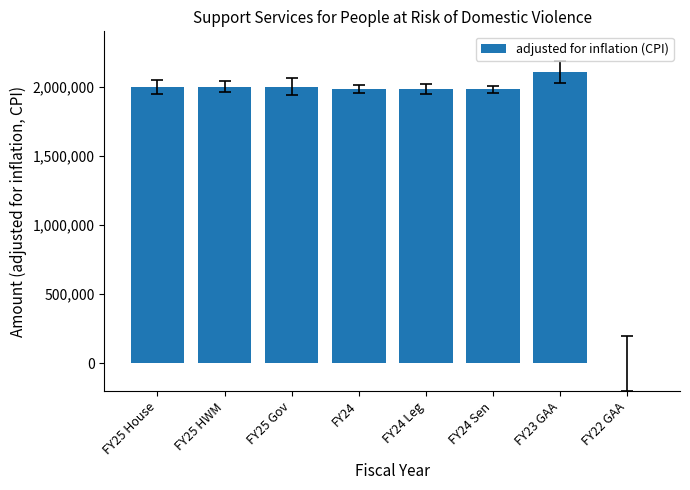

Is it true that the value at FY25 House is 2000000?

True